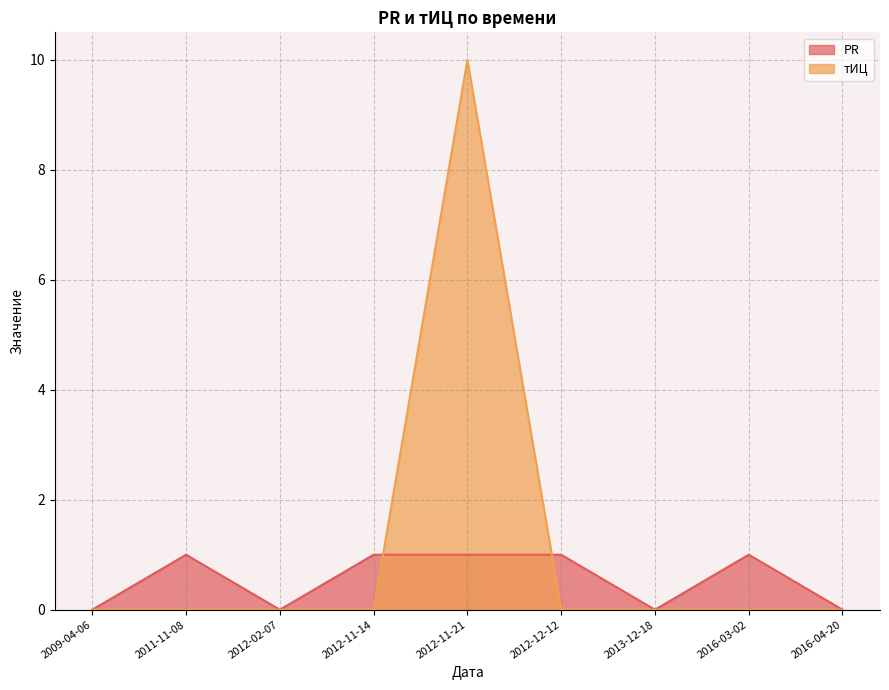

What is the difference between the highest and lowest values at 2012-12-12?

1